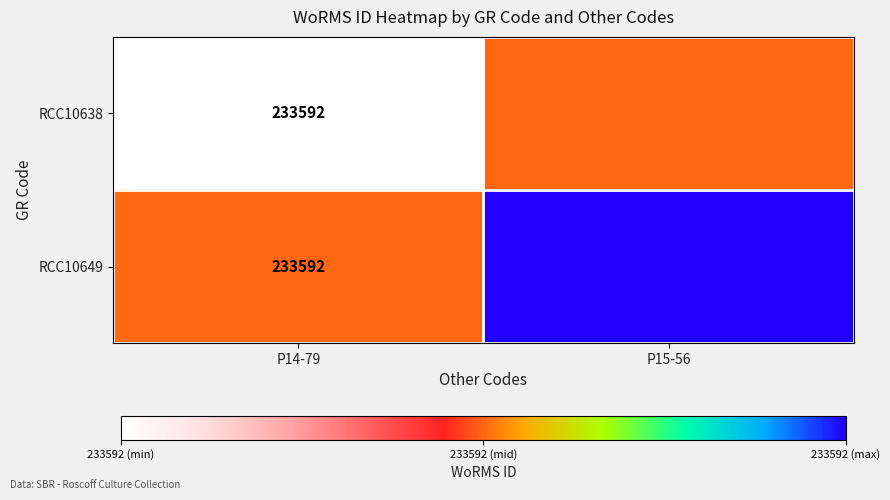

True or false: RCC10638 has a value of 233592.0 at P14-79.

True